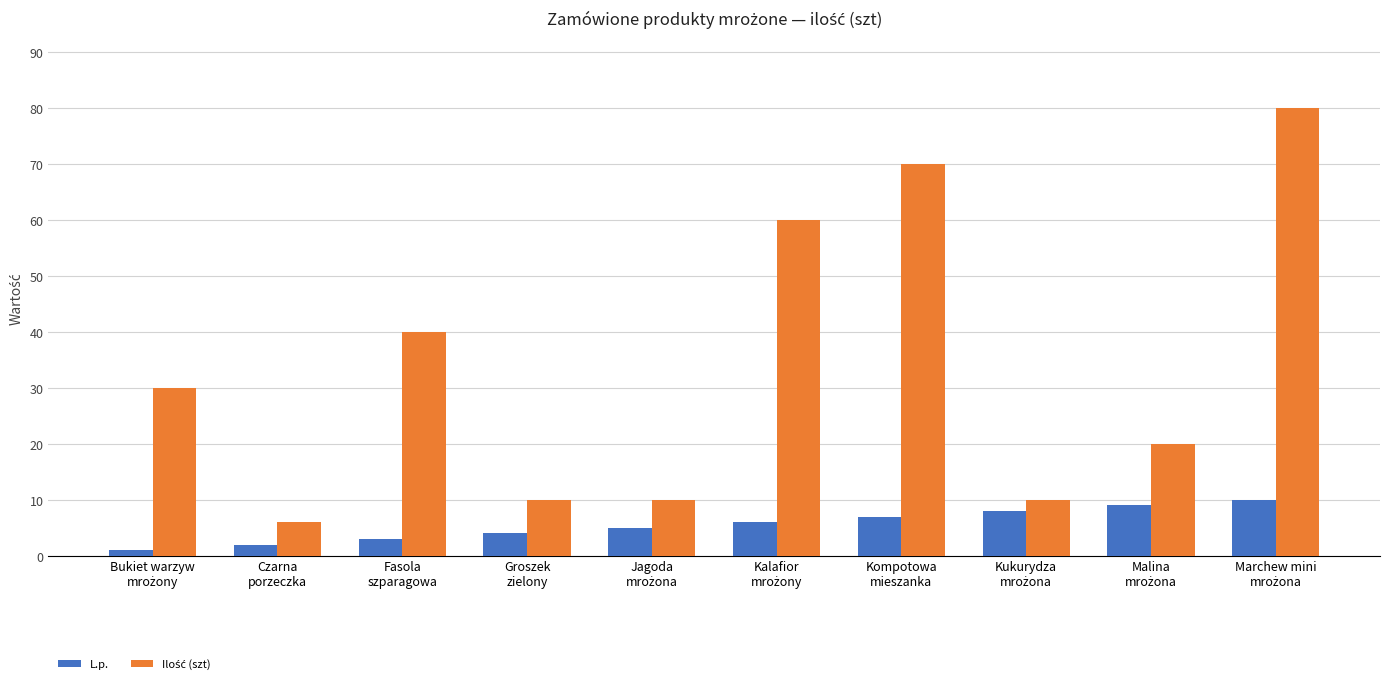

What is the maximum value for L.p.?

10